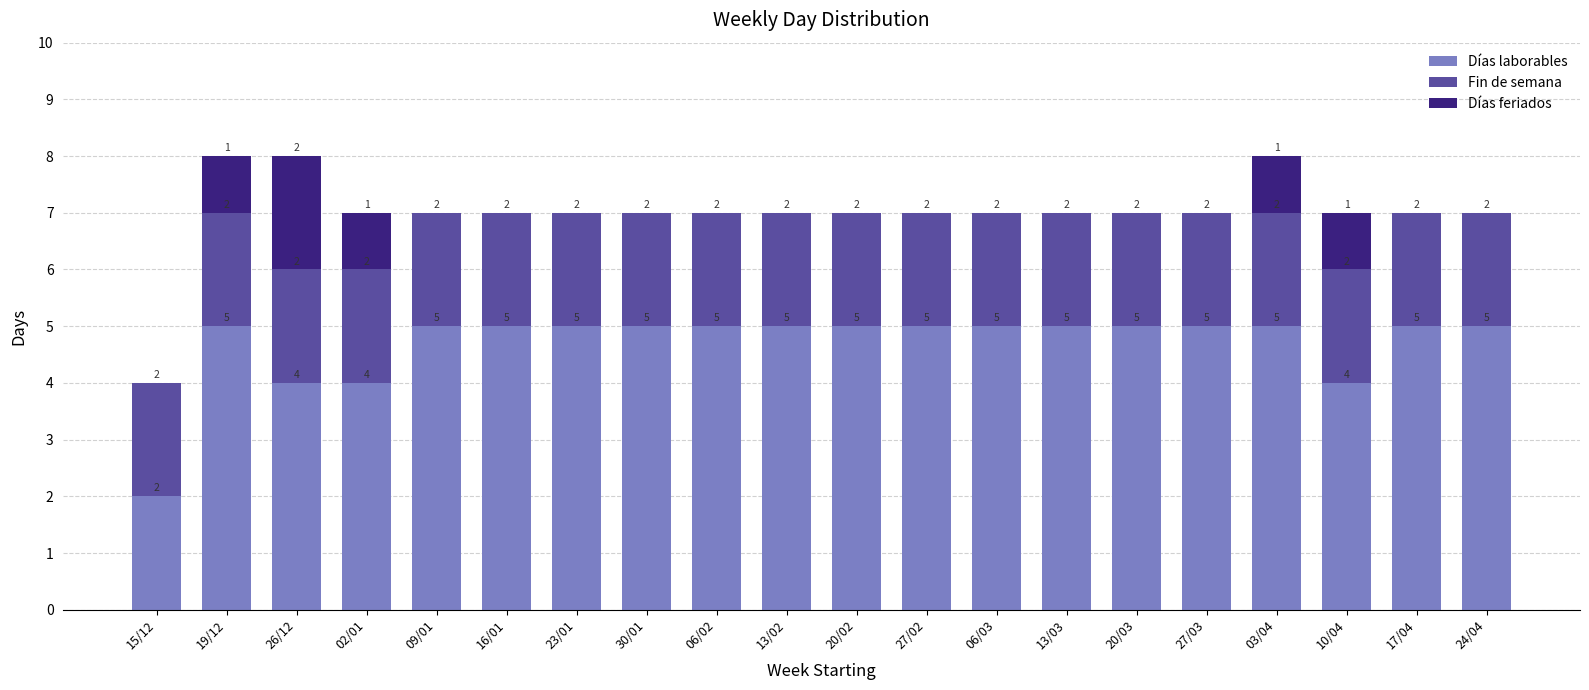

How many Días laborables values are between 5 and 6?

16